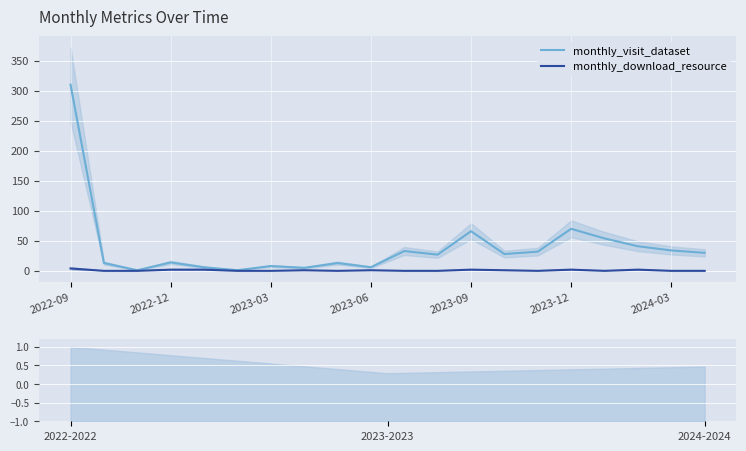

True or false: monthly_visit_dataset has a value of 546 at 2022-09.

False